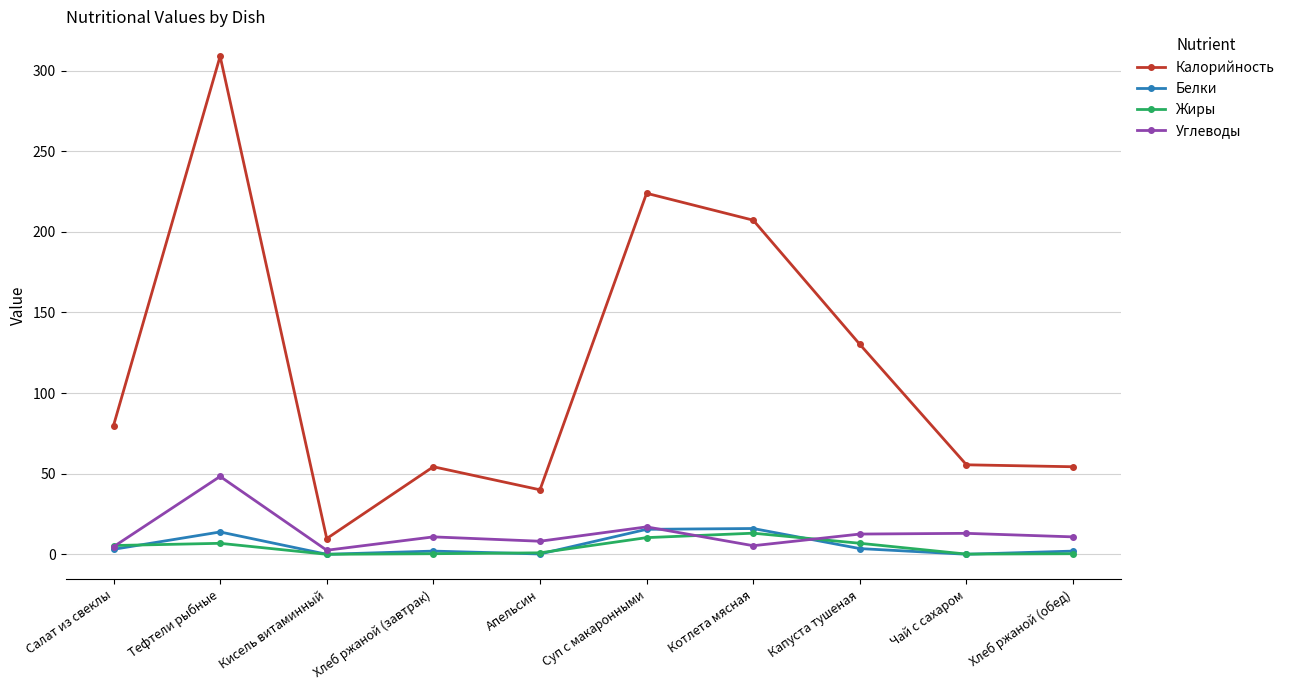

Which series has the largest total across all categories?

Калорийность